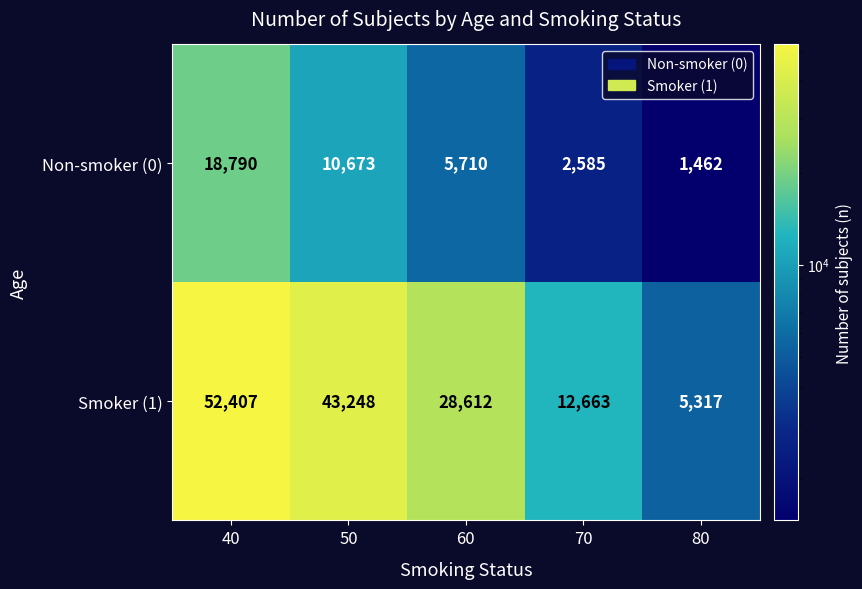

What is the sum of all Non-smoker (0) values?

39220